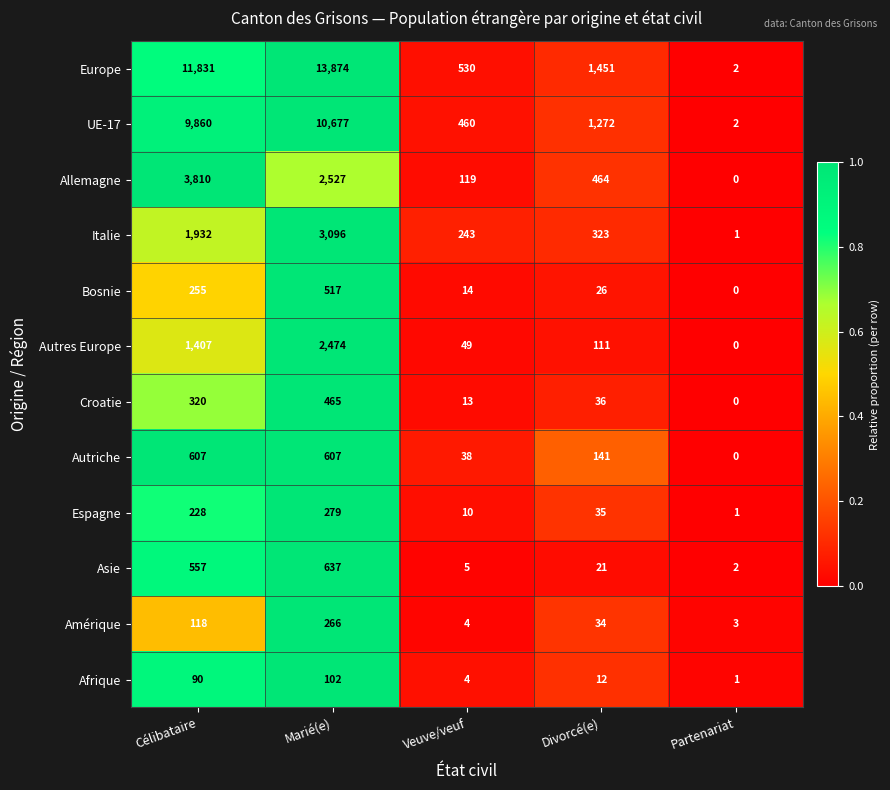

At which category is the sum across all series the highest?

Marié(e)